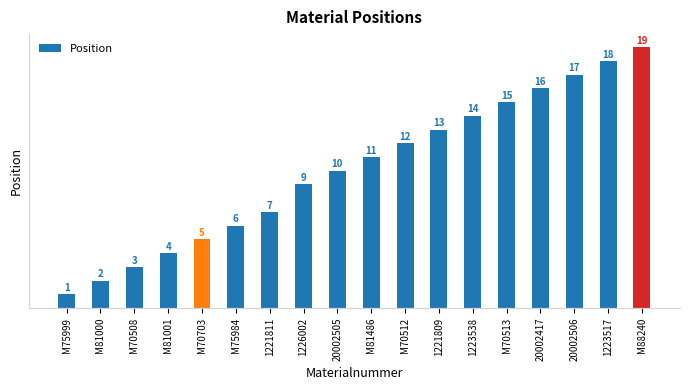

What is the average value?

10